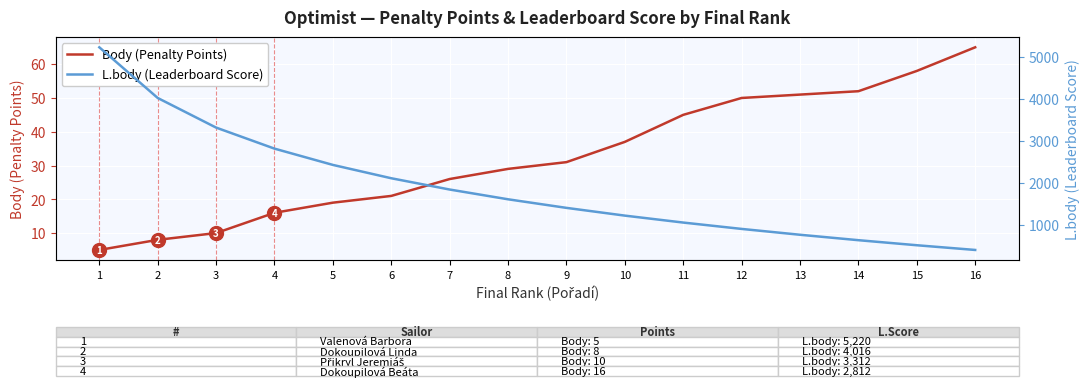

True or false: Body (Penalty Points) and L.body (Leaderboard Score) cross at least once.

False